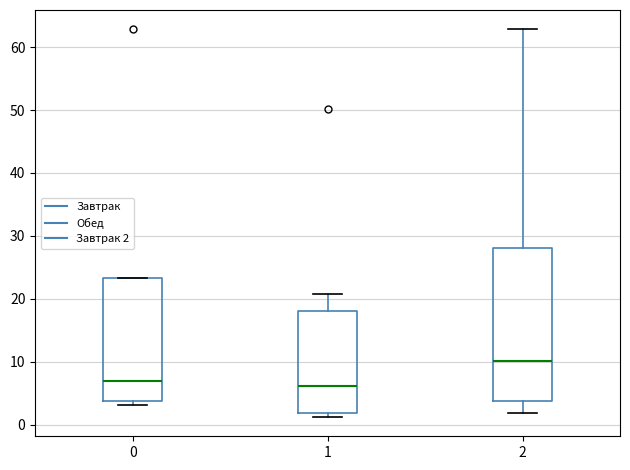

Reading left to right, transcribe this box plot: for each box, give where its median line is, the range the box spans, and where its two whiskers end, as read against the y-axis. The values are not printed on the chart, so give them approximately, as read against the axis.

0: median 7, box 4 to 23, whiskers 3 to 23
1: median 6, box 2 to 18, whiskers 1 to 21
2: median 10, box 4 to 28, whiskers 2 to 63